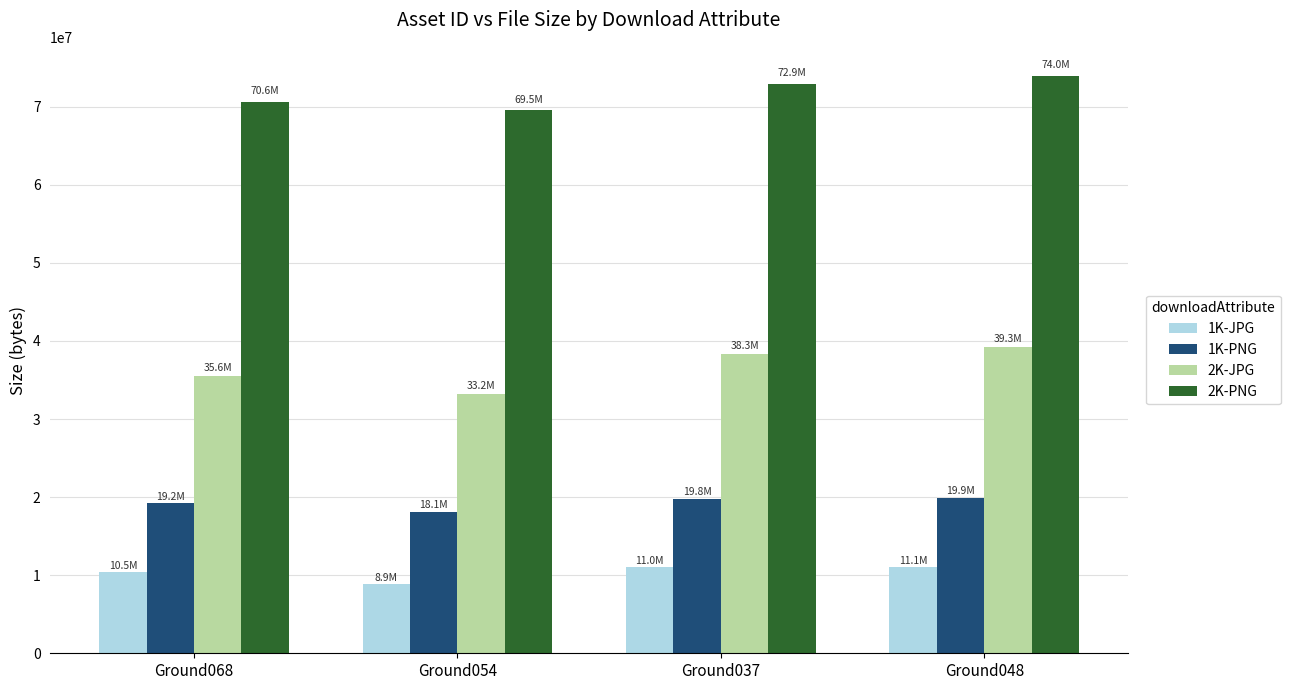

At which label is 1K-JPG closest to 9971785?

Ground068